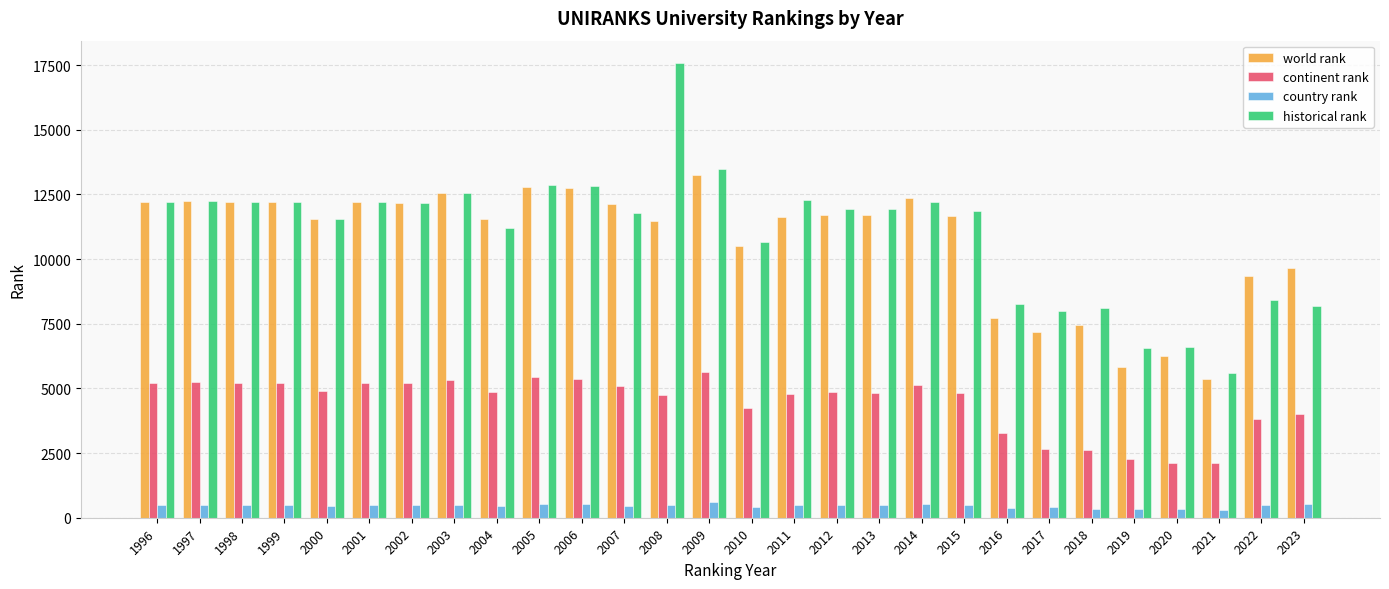

What is the total value across all series at 2004?

28021.5